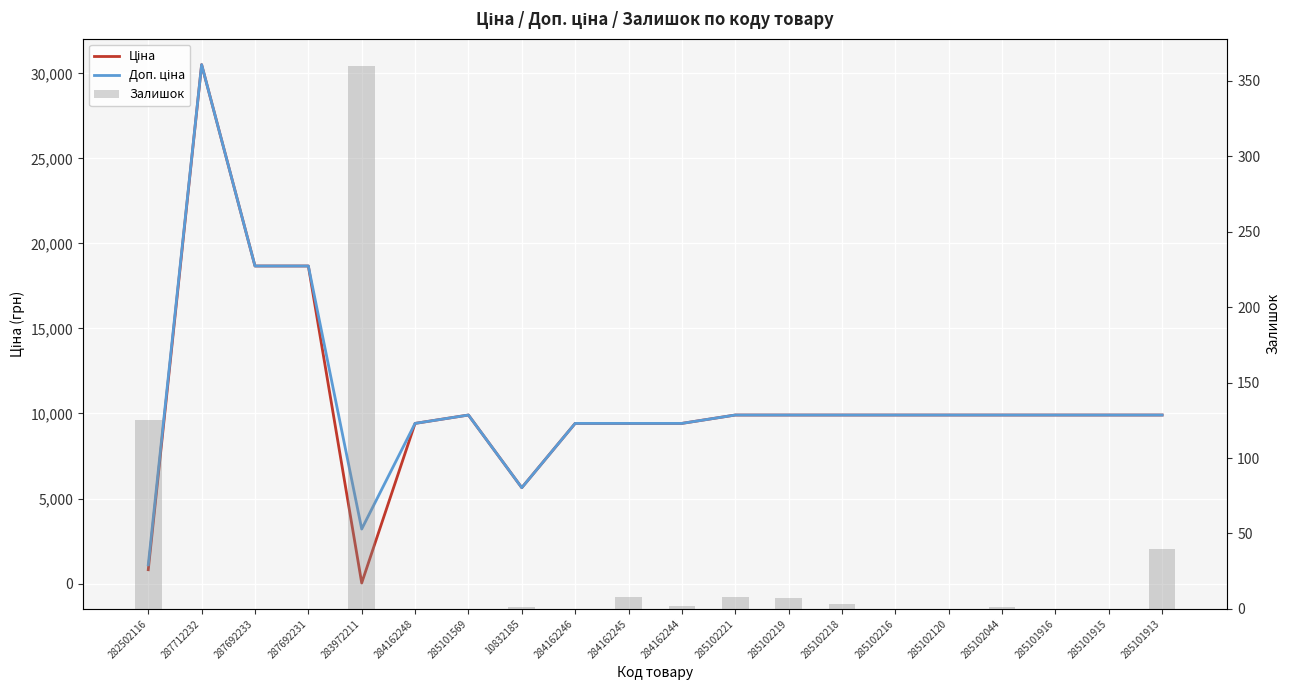

Which series has the widest spread of values?

Ціна